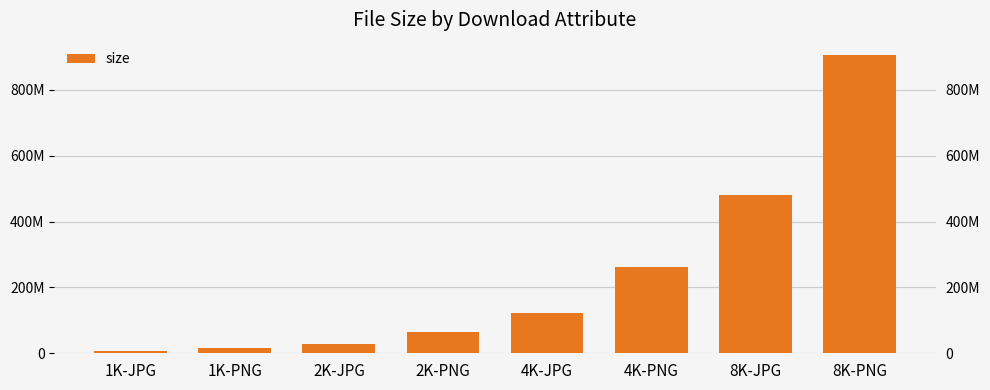

What is the approximate value at 8K-PNG, to the nearest 10?

906729820